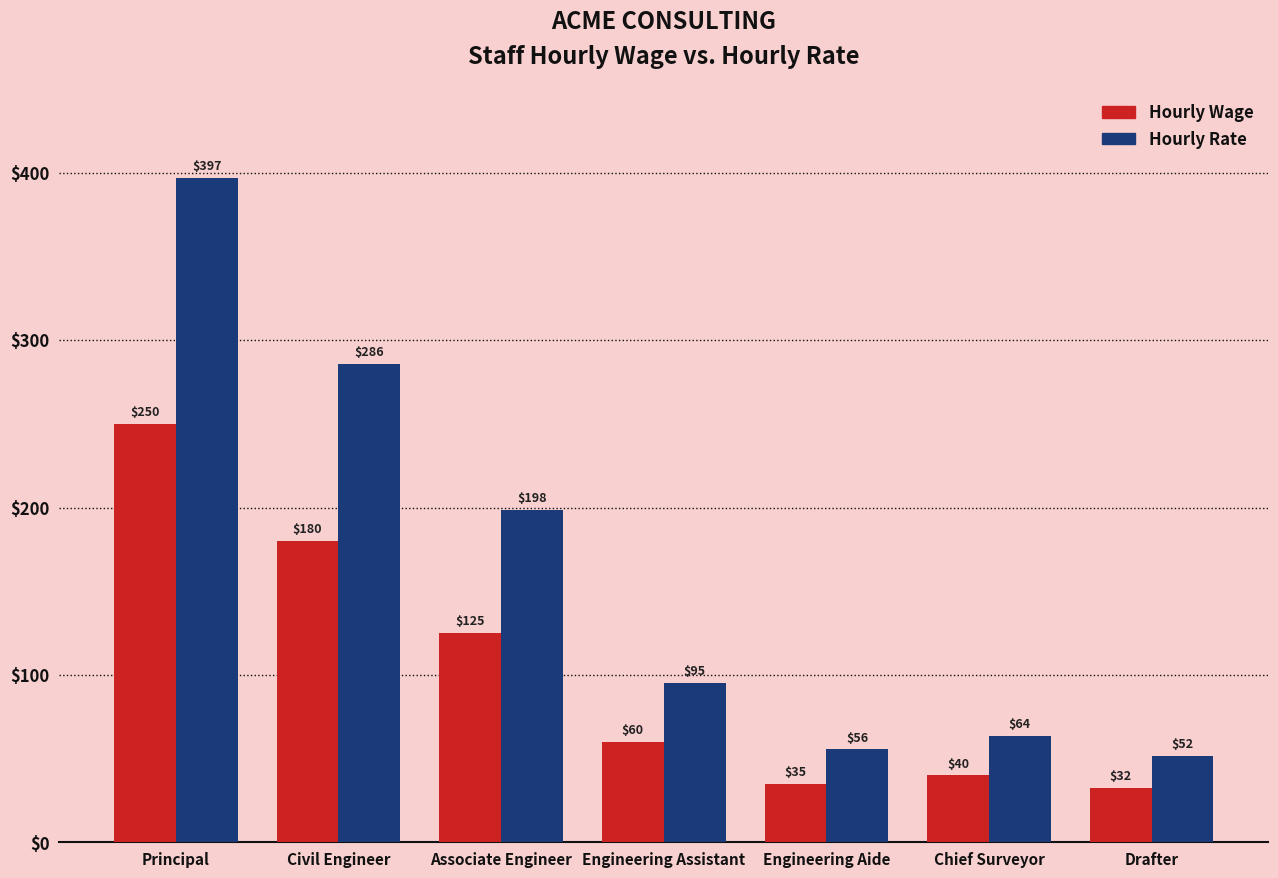

Which series changed the most between Engineering Assistant and Drafter?

Hourly Rate